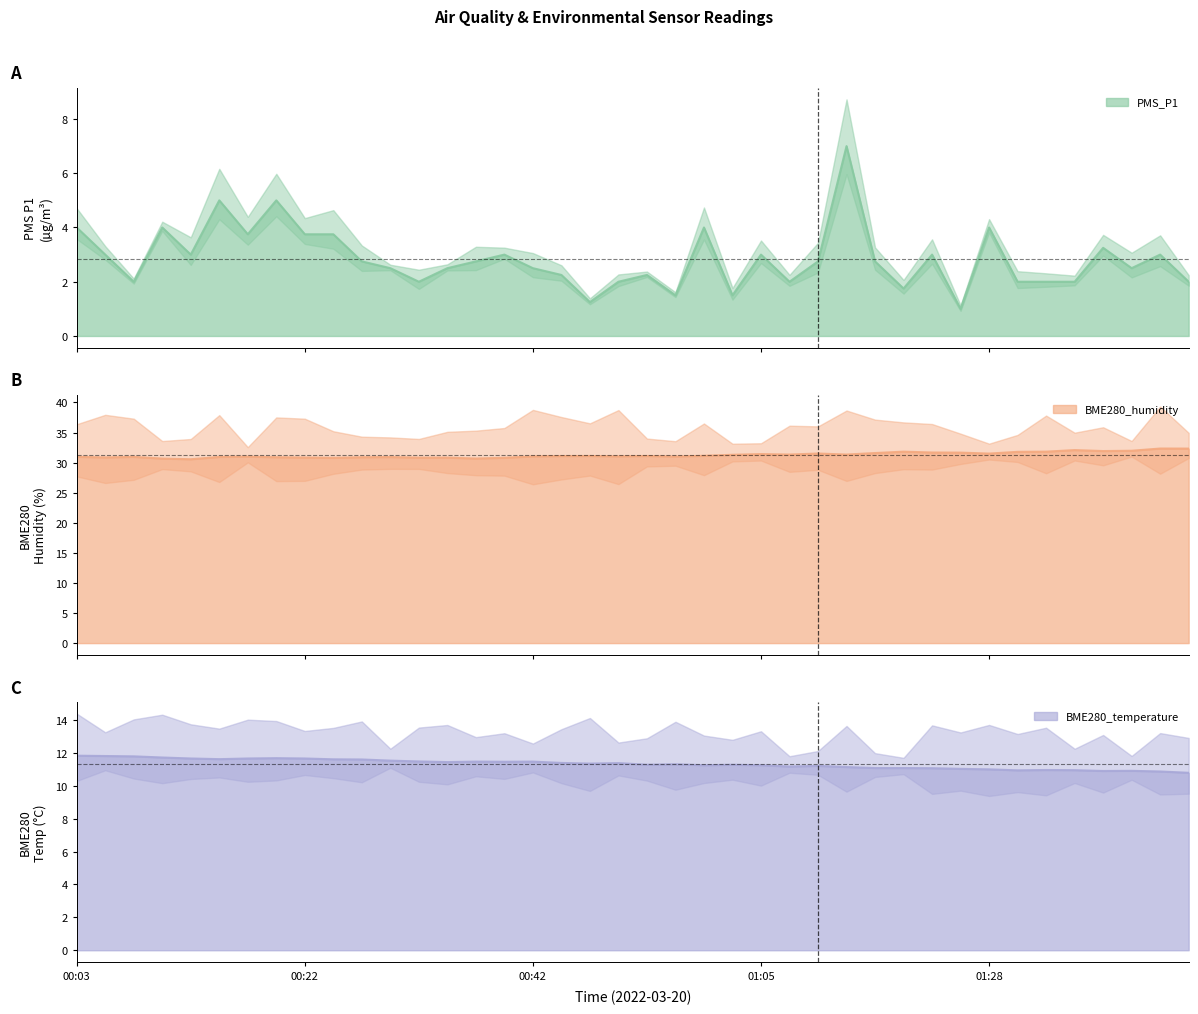

Where does the BME280_humidity (line) series first go above 31?

16